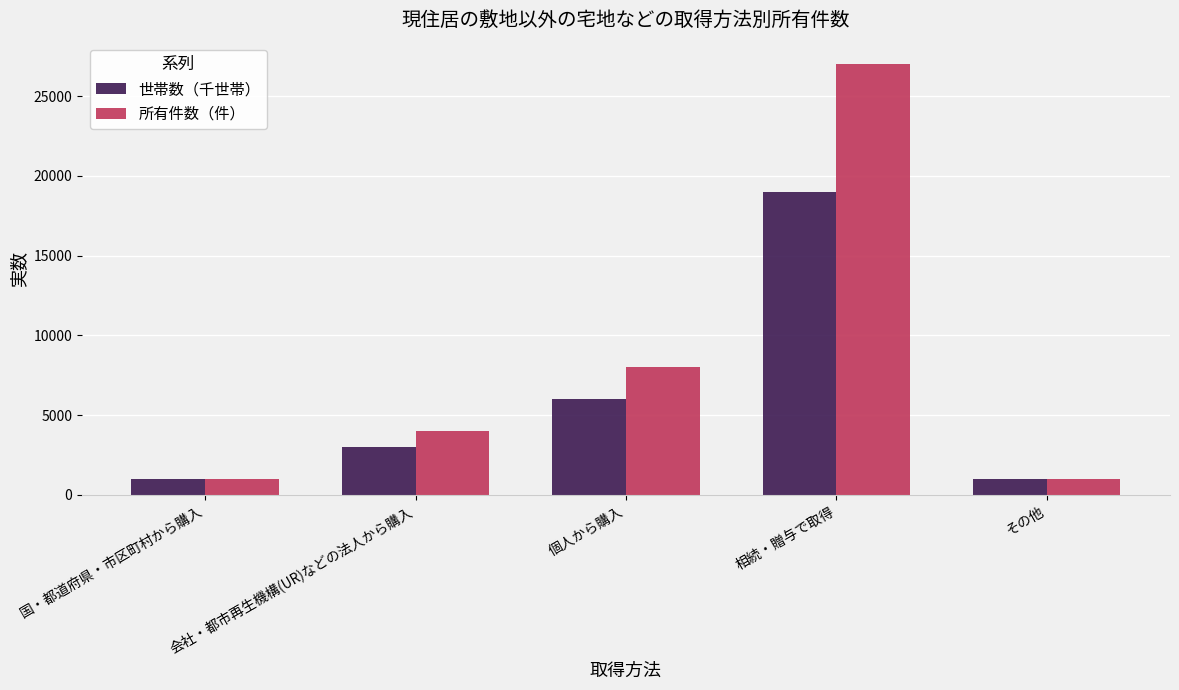

Rank the series by their average value, from lowest to highest.

世帯数（千世帯）, 所有件数（件）